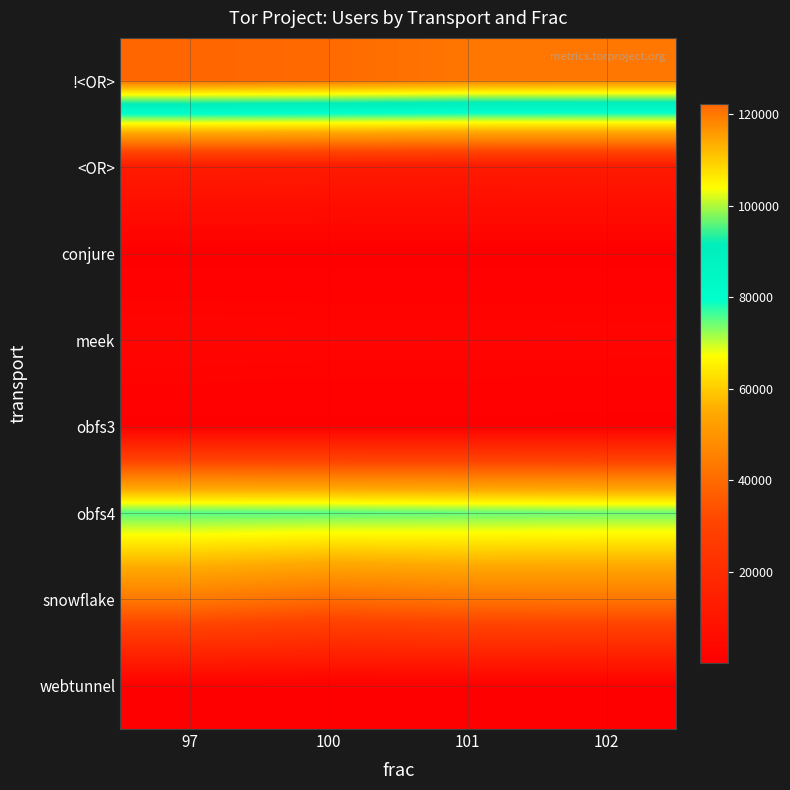

Which has a higher value, 102 or 101?

101